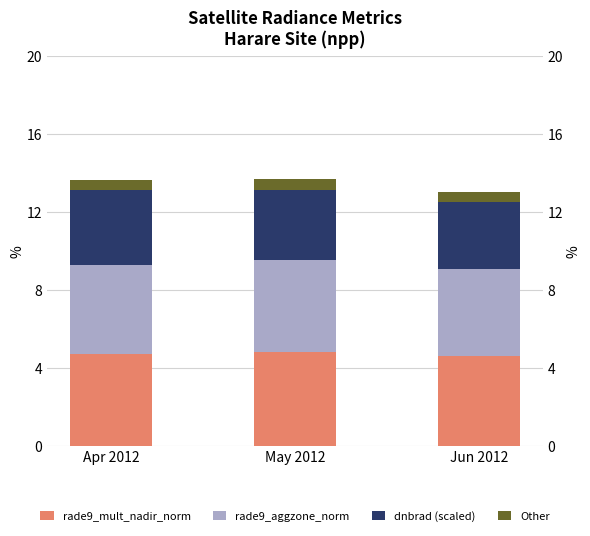

Read the dnbrad (scaled) value at May 2012.

3.6